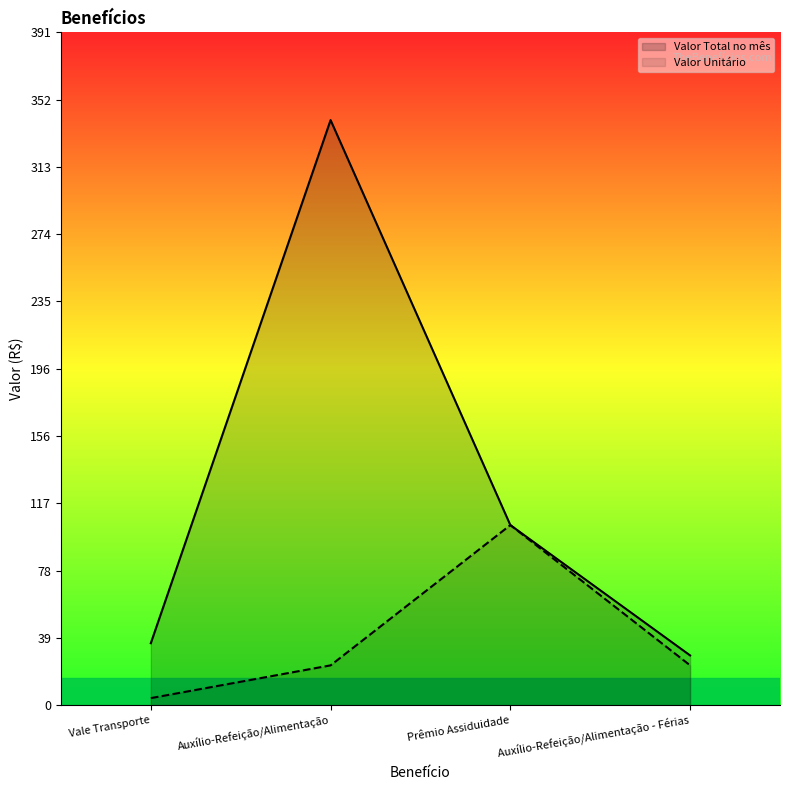

What is the value of the Valor Unitário point at the 4th from the left?

23.1